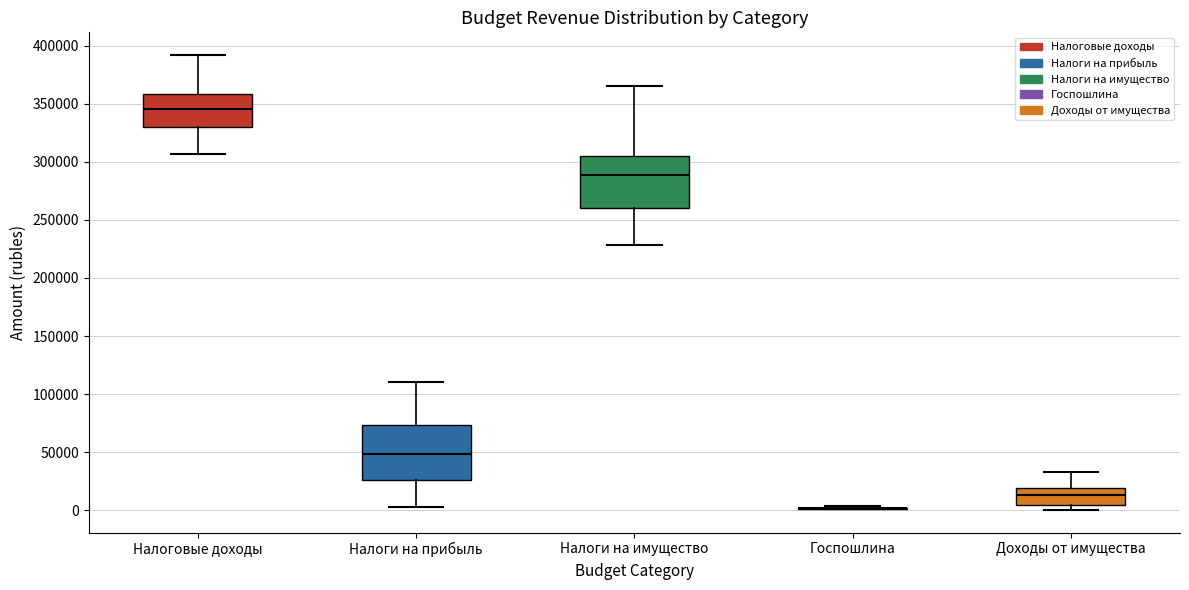

Reading left to right, read every box against the y-axis: the position of its median line, the range the box covers, and the ends of its whiskers. The values are not printed on the chart, so give them approximately, as read against the axis.

Налоговые доходы: median 345000, box 330000 to 360000, whiskers 305000 to 390000
Налоги на прибыль: median 50000, box 25000 to 75000, whiskers 5000 to 110000
Налоги на имущество: median 290000, box 260000 to 305000, whiskers 230000 to 365000
Госпошлина: box collapsed to a line at 0, whiskers 0 to 5000
Доходы от имущества: median 15000, box 5000 to 20000, whiskers 0 to 35000